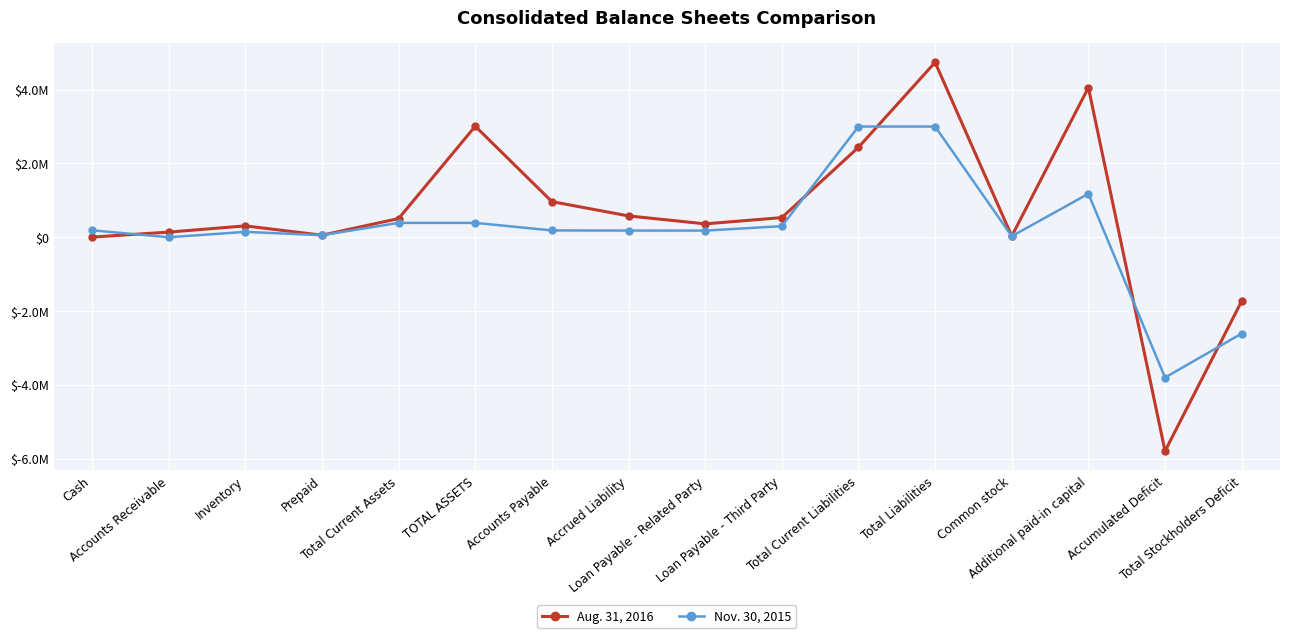

Is this an area chart (filled region under the line)?

No